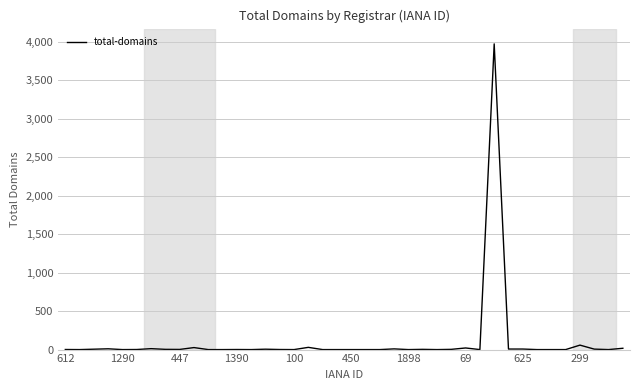

What is the difference between the maximum and minimum values?

3974